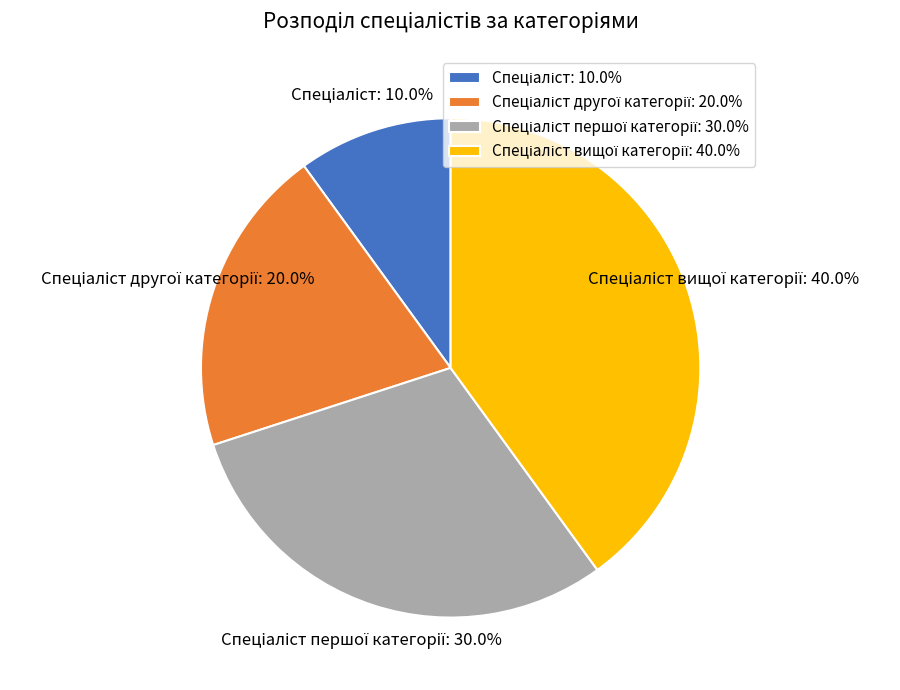

Does any single category account for the majority?

No